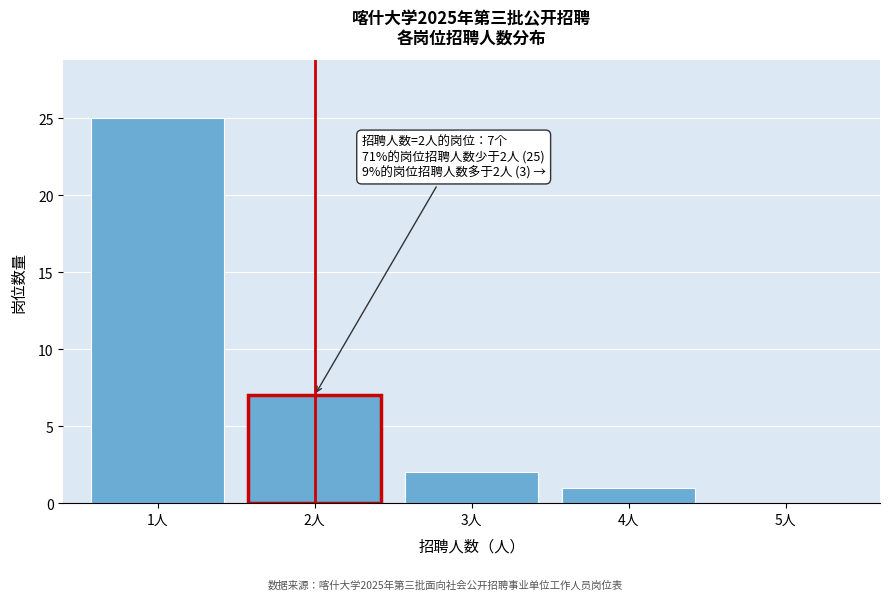

Reading left to right, extract all data points from this chart.

1人=25	2人=7	3人=2	4人=1	5人=0